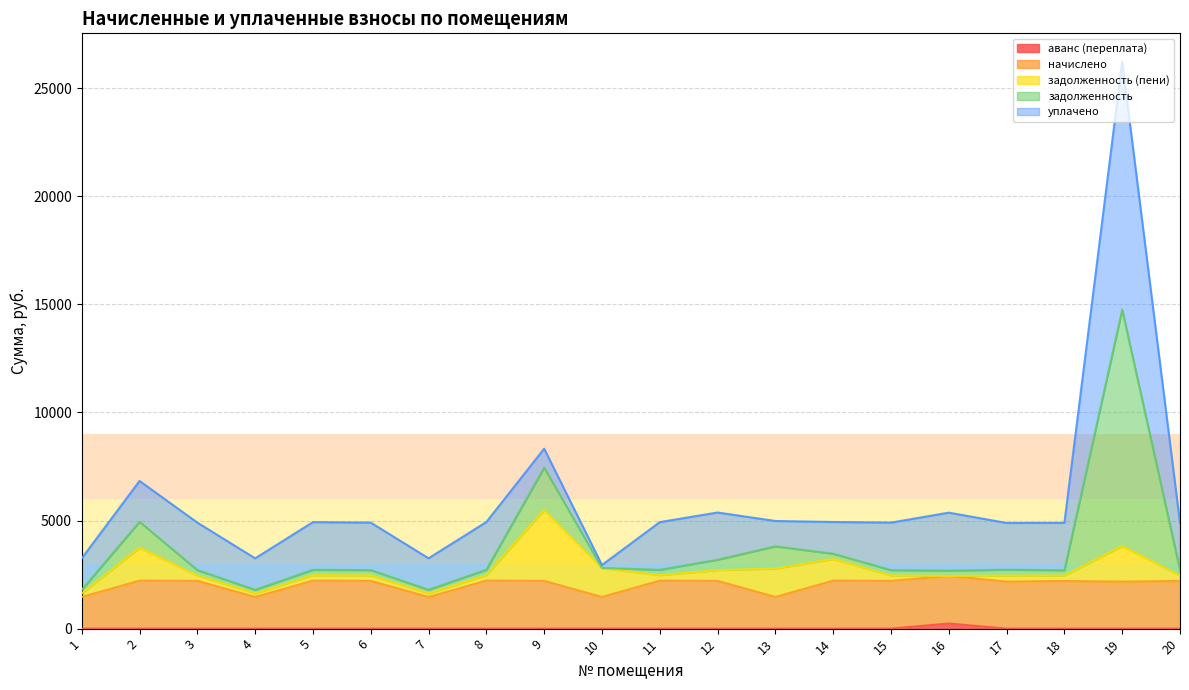

At which category is the sum across all series the highest?

19